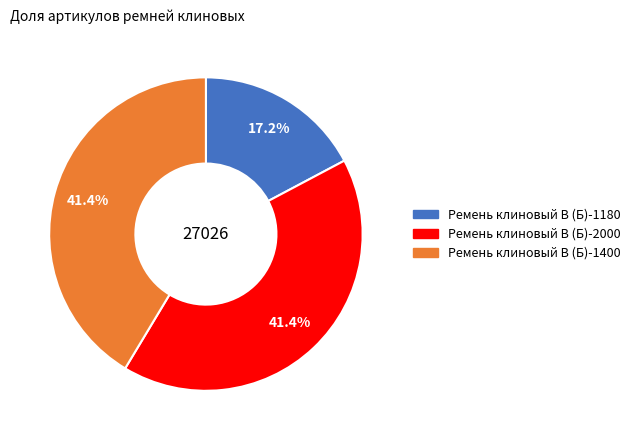

The Ремень клиновый В (Б)-1400 slice represents 56% of the pie. True or false?

False